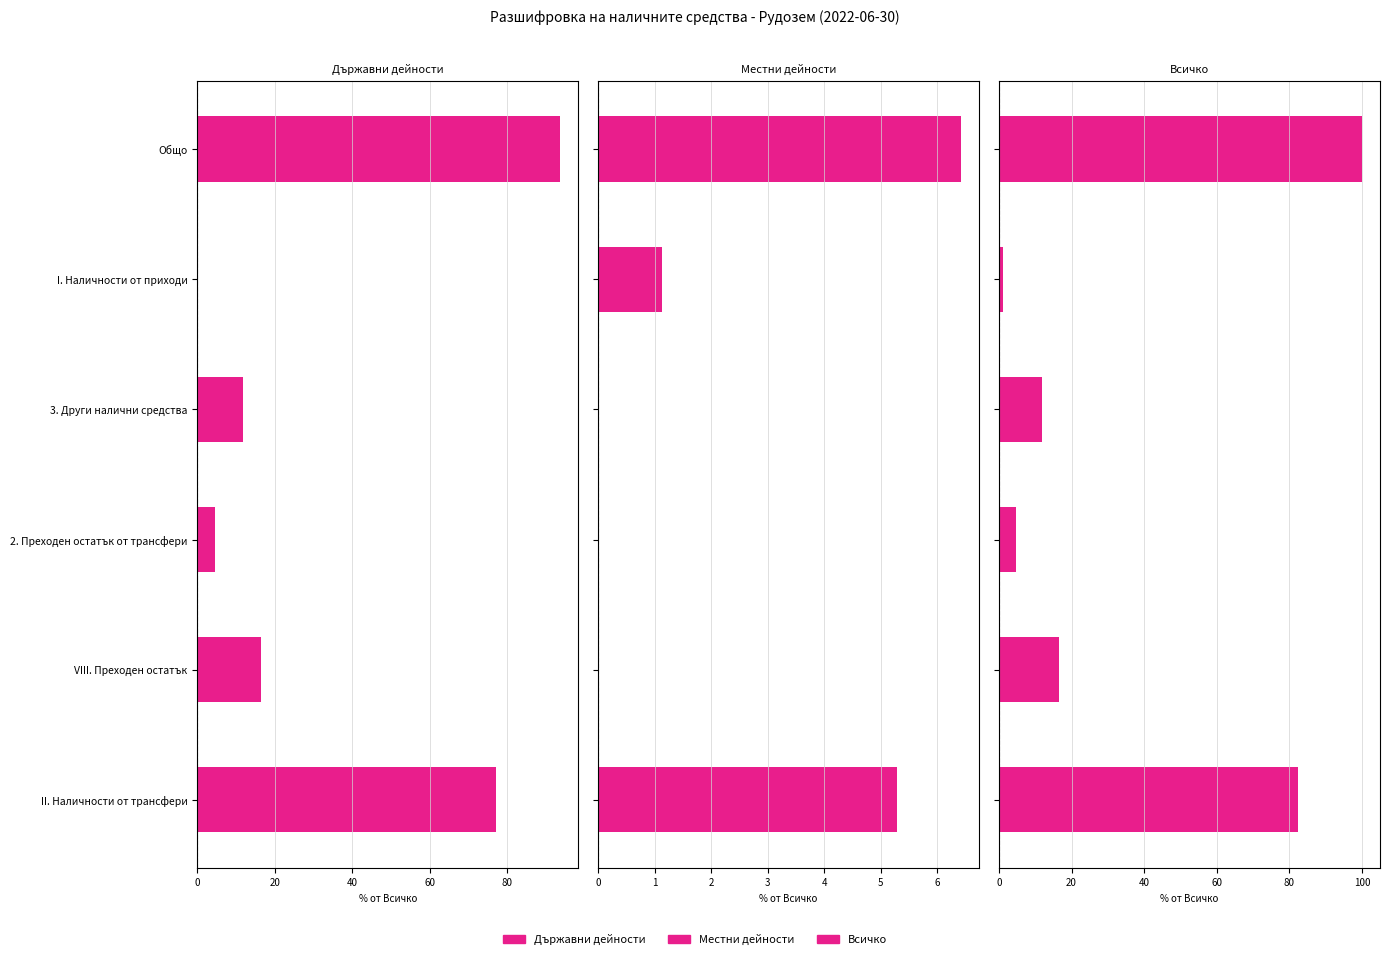

Reading right to left, list all the values displayed in this chart.

Държавни дейности: 93.6	0.0	11.8	4.6	16.5	77.1
Местни дейности: 6.4	1.1	0.0	0.0	0.0	5.3
Всичко: 100.0	1.1	11.8	4.6	16.5	82.4